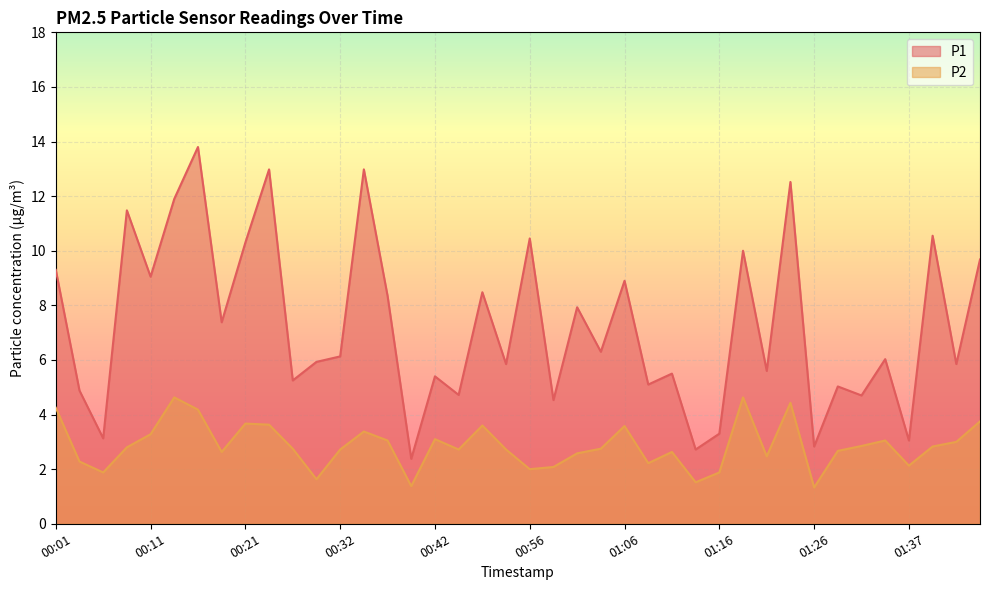

Which series changed the most between 00:19 and 01:06?

P1